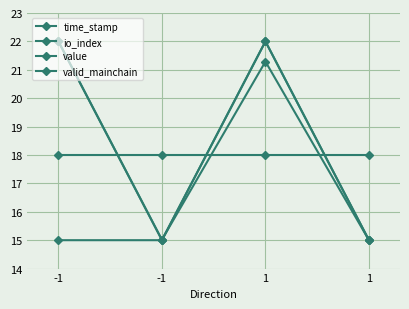

What is the minimum value for time_stamp?

15.0